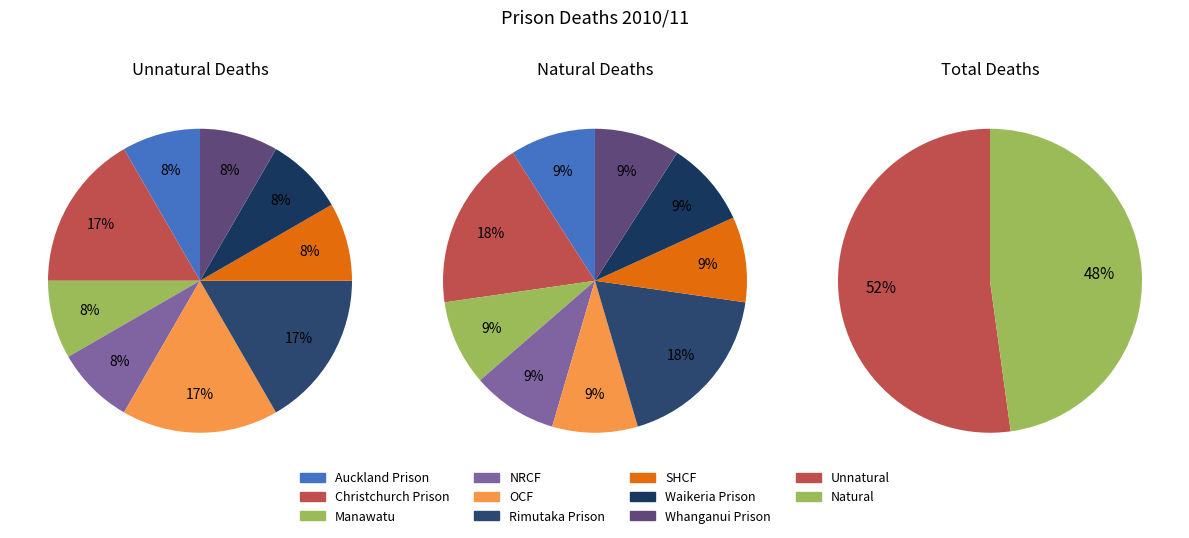

To the nearest percent, what is the average slice percentage?

11%